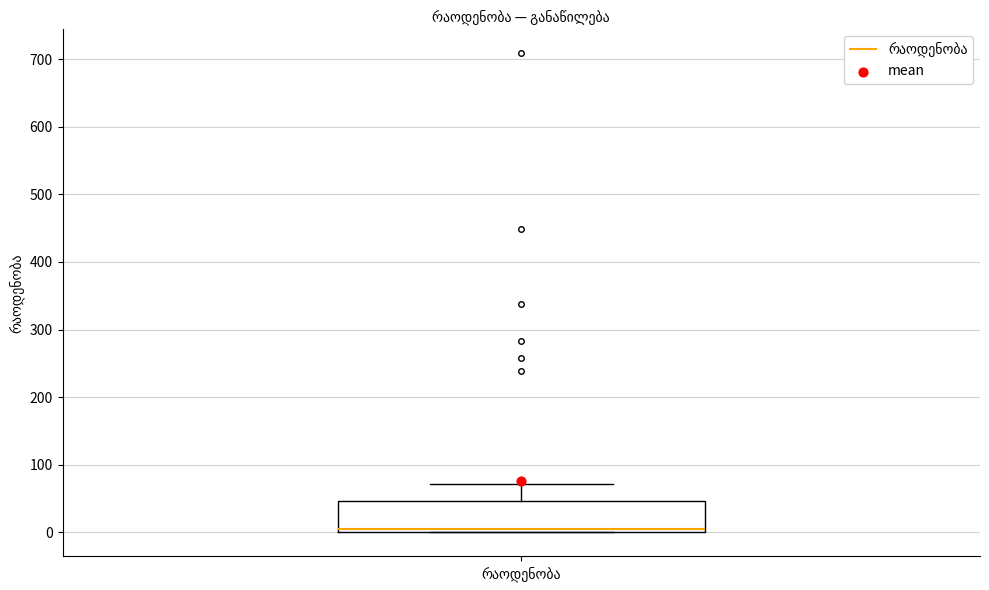

Transcribe this box plot: give where the median line is, the range the box spans, and where the two whiskers end, as read against the y-axis. The values are not printed on the chart, so give them approximately, as read against the axis.

median 0 (just above the box's lower edge), box 0 to 50, whiskers 0 to 70